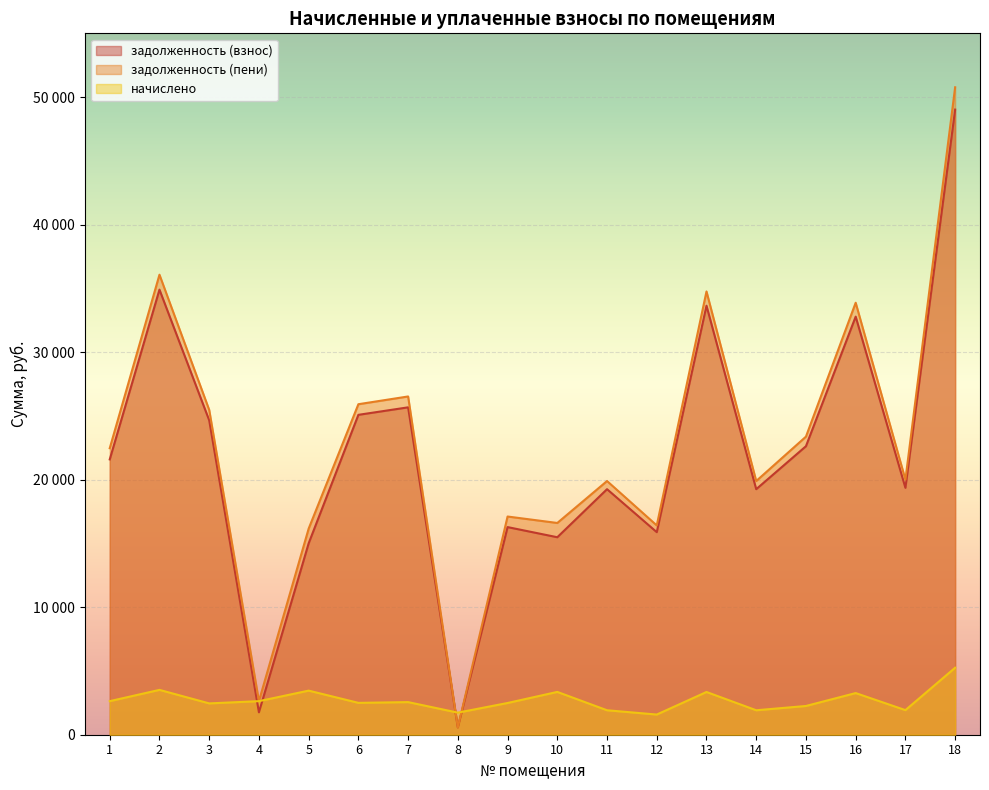

What is the difference between the maximum and minimum values in the начислено series?

3671.0